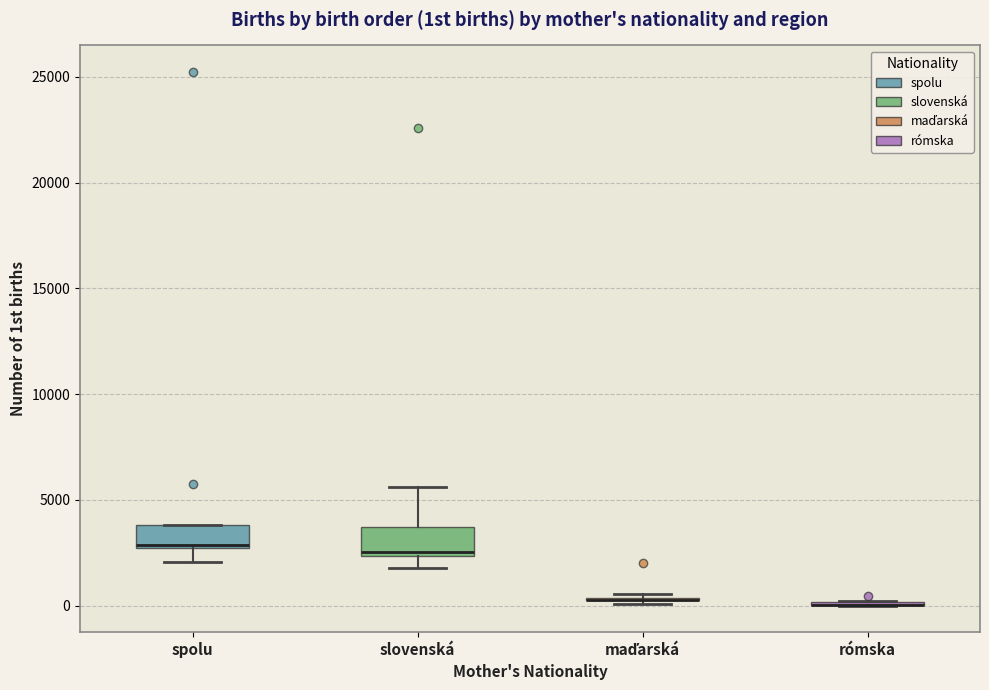

Where does the lower whisker of the box for spolu end on the y-axis? The values are not printed on the chart, so give them approximately, as read against the axis.

2000